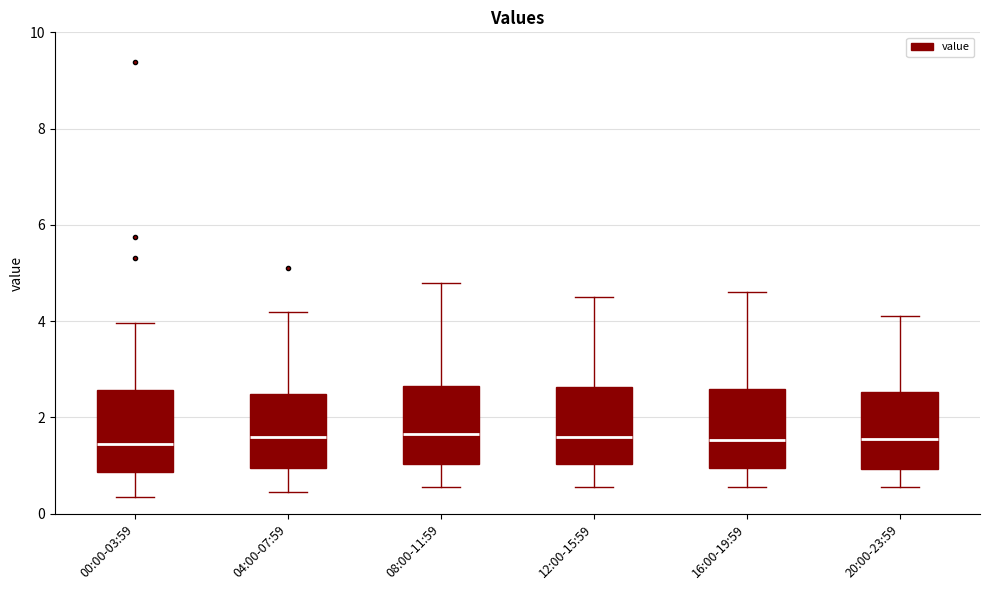

Reading left to right, read every box against the y-axis: the position of its median line, the range the box covers, and the ends of its whiskers. The values are not printed on the chart, so give them approximately, as read against the axis.

00:00-03:59: median 1.4, box 0.8 to 2.6, whiskers 0.4 to 4.0
04:00-07:59: median 1.6, box 1.0 to 2.4, whiskers 0.4 to 4.2
08:00-11:59: median 1.6, box 1.0 to 2.6, whiskers 0.6 to 4.8
12:00-15:59: median 1.6, box 1.0 to 2.6, whiskers 0.6 to 4.6
16:00-19:59: median 1.6, box 1.0 to 2.6, whiskers 0.6 to 4.6
20:00-23:59: median 1.6, box 1.0 to 2.6, whiskers 0.6 to 4.2